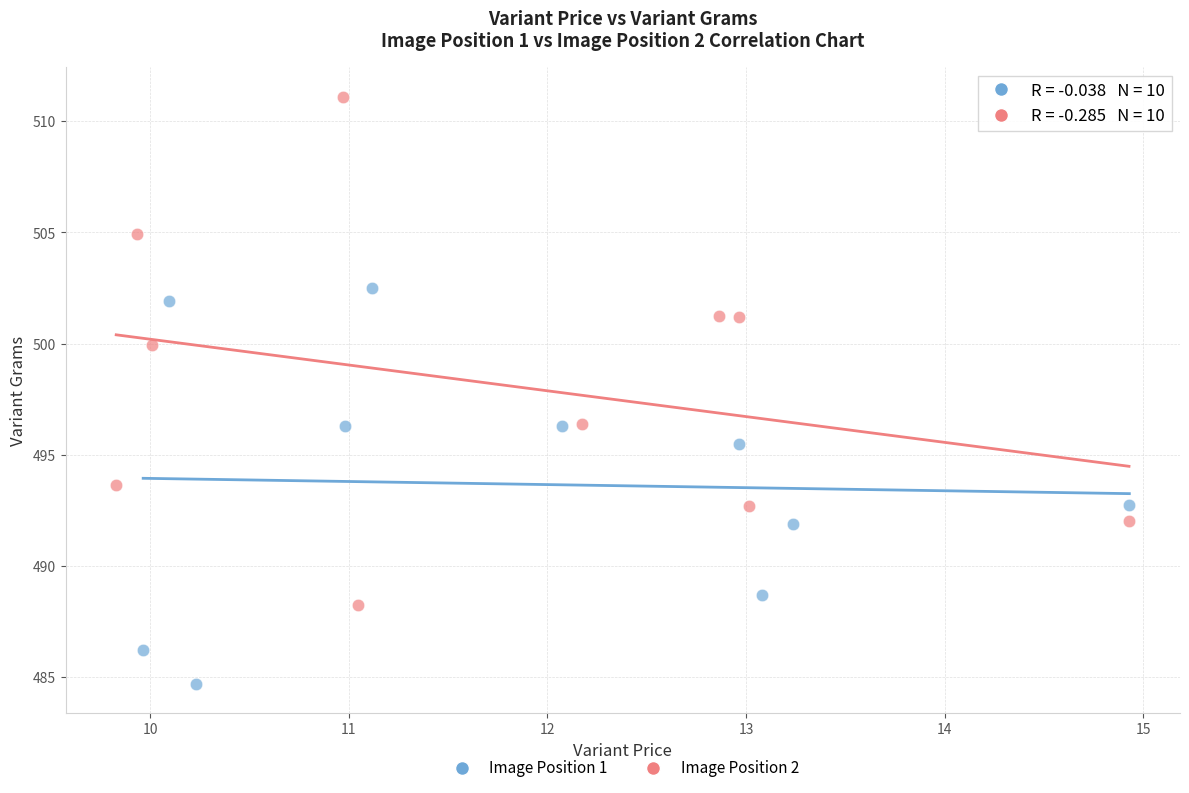

Which series has the largest Y range (max minus min)?

Image Position 2